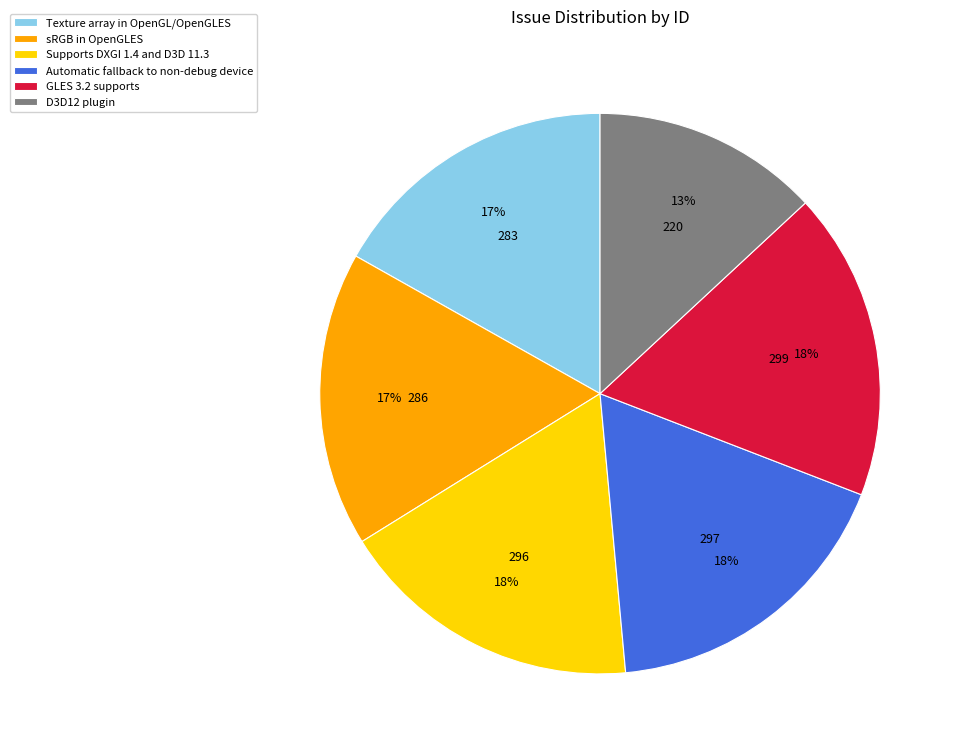

Count the number of slices in the pie.

6